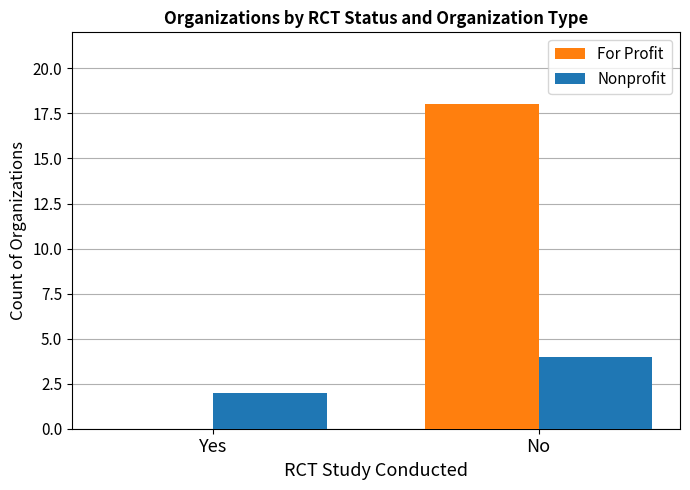

What is the highest value of the For Profit series?

18